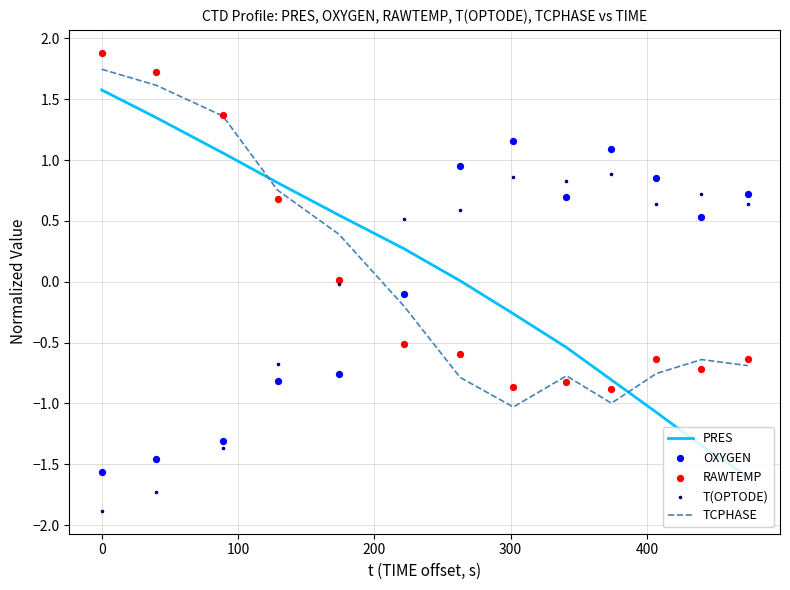

What are all the series names shown in the legend?

PRES, TCPHASE, OXYGEN, RAWTEMP, T(OPTODE)